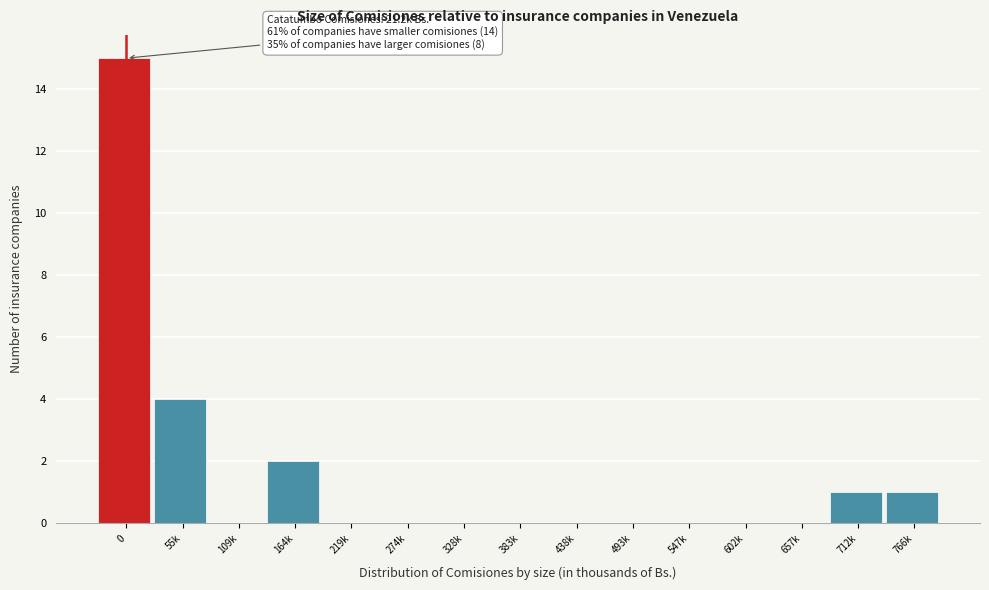

Reading left to right, what are all the values shown in this chart?

0=15	55k=4	109k=0	164k=2	219k=0	274k=0	328k=0	383k=0	438k=0	493k=0	547k=0	602k=0	657k=0	712k=1	766k=1